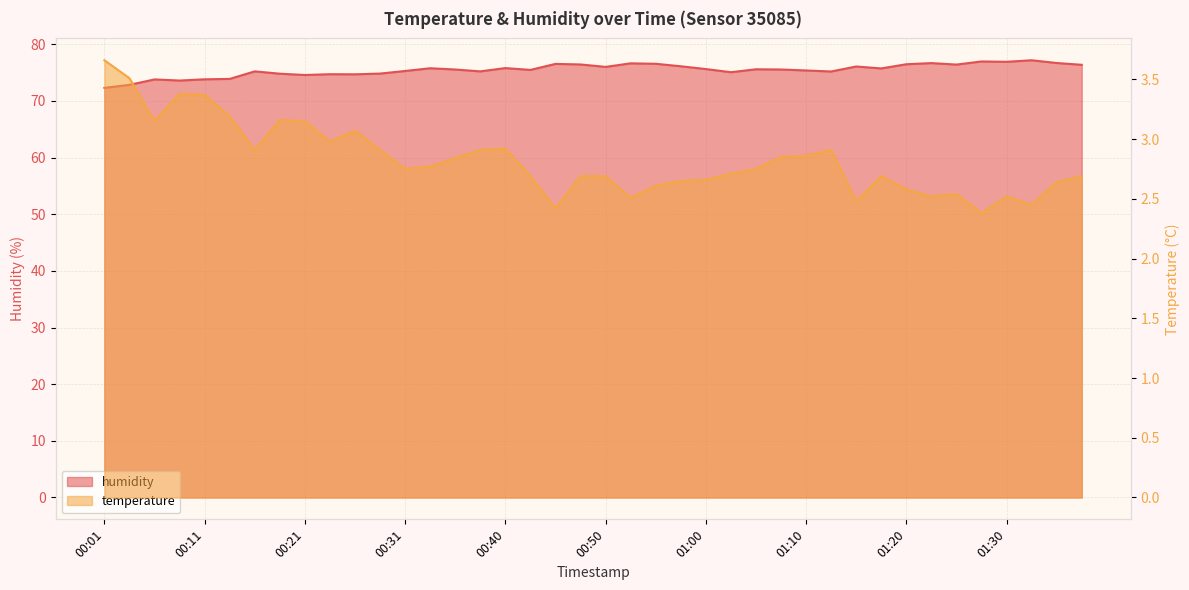

The humidity series shows 22.6 at 01:05. True or false?

False